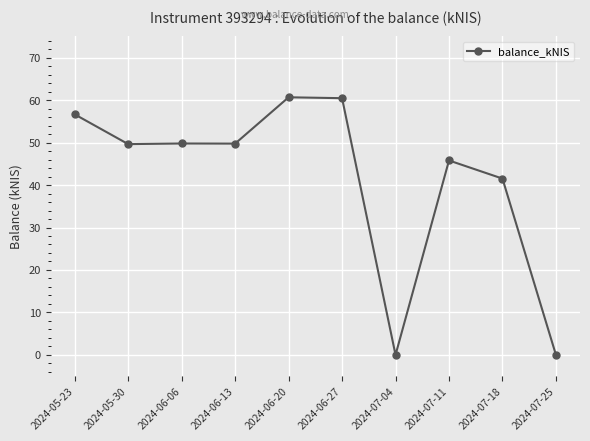

What is the approximate value at 2024-06-06?

49.8